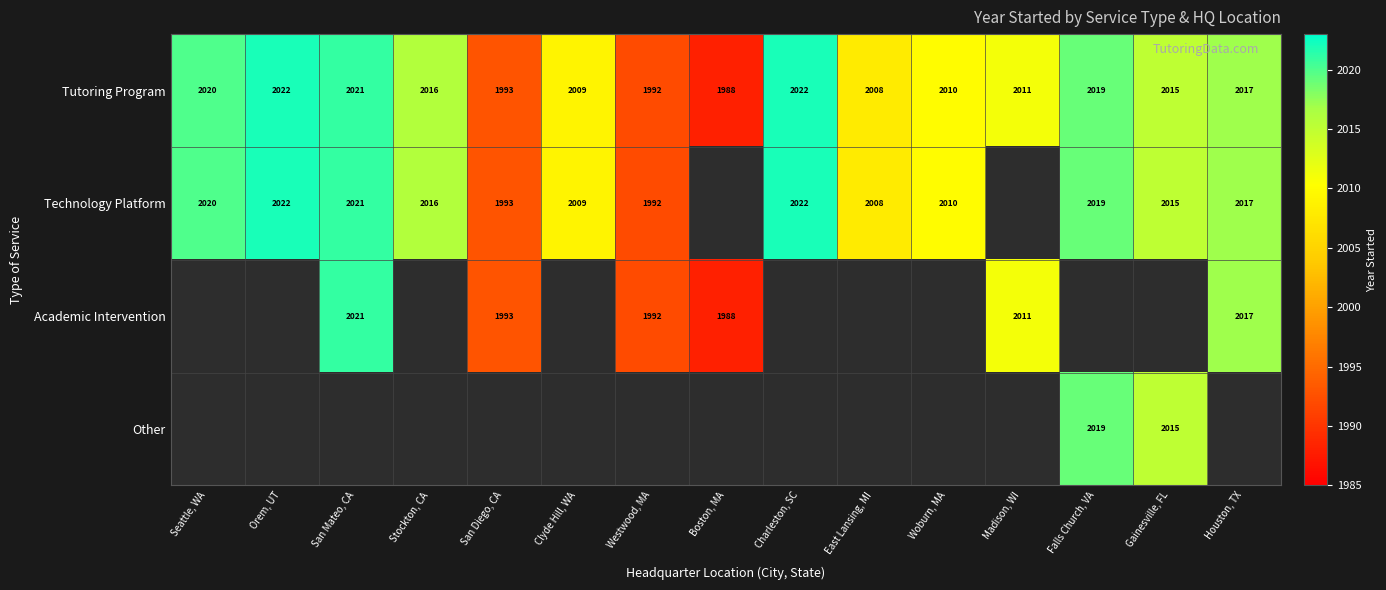

How many series are shown in this chart?

4